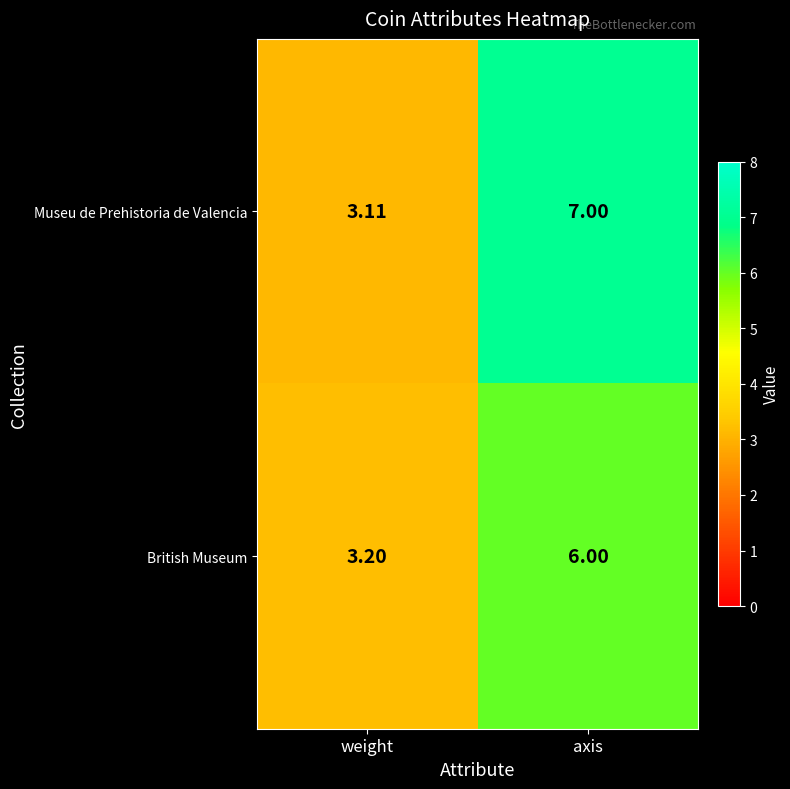

Rank the series by their maximum value, from highest to lowest.

Museu de Prehistoria de Valencia, British Museum